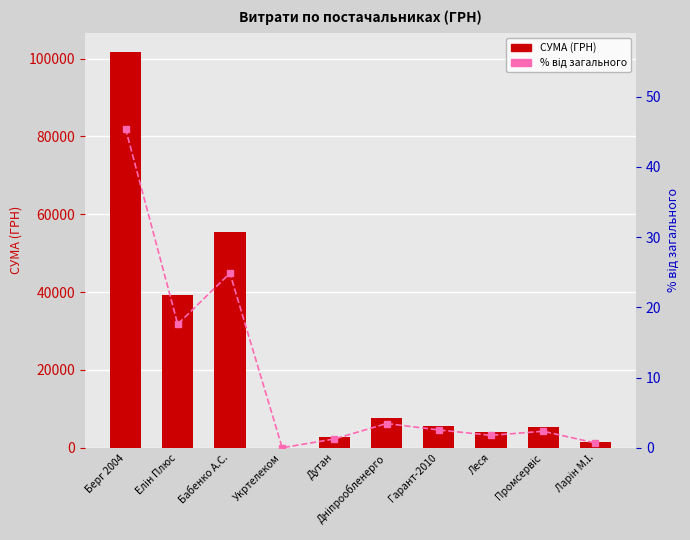

Rank the categories by СУМА (ГРН) value from highest to lowest.

Берг 2004, Бабенко А.С., Елін Плюс, Дніпрообленерго, Гарант-2010, Промсервіс, Леся, Дутан, Ларін М.І., Укртелеком